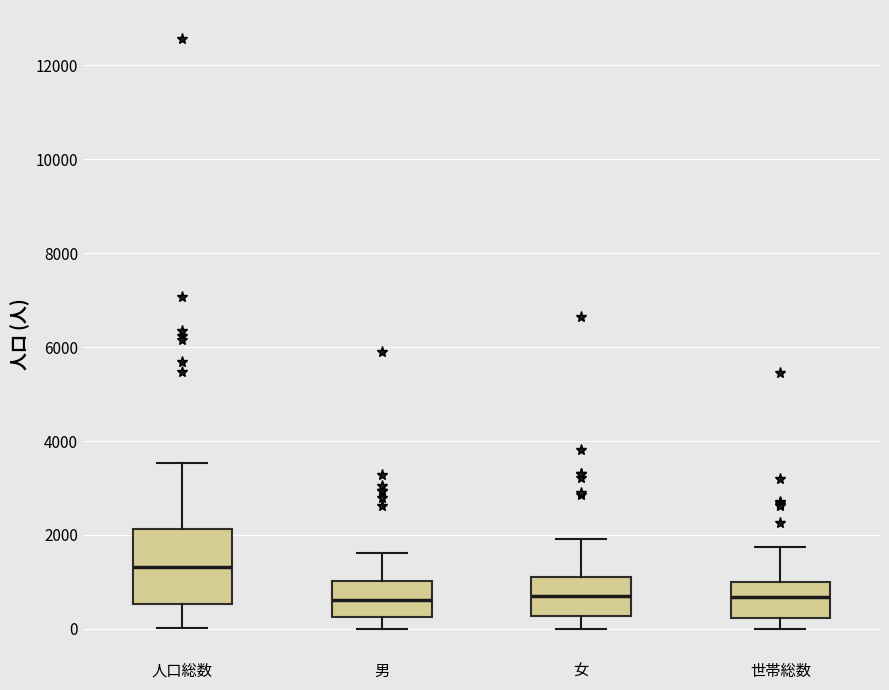

Reading left to right, read every box against the y-axis: the position of its median line, the range the box covers, and the ends of its whiskers. The values are not printed on the chart, so give them approximately, as read against the axis.

人口総数: median 1400, box 600 to 2200, whiskers 0 to 3600
男: median 600, box 200 to 1000, whiskers 0 to 1600
女: median 600, box 200 to 1200, whiskers 0 to 2000
世帯総数: median 600, box 200 to 1000, whiskers 0 to 1800